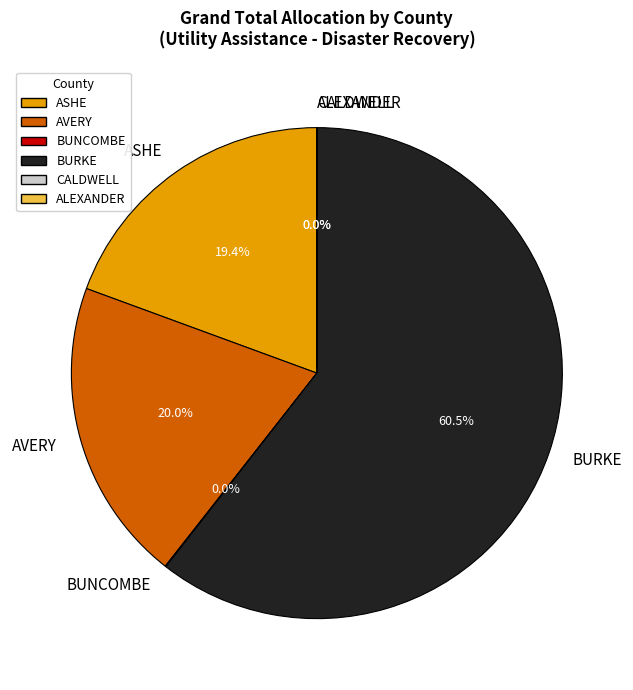

What is the ratio of the value at BURKE to the value at ASHE?

3.1